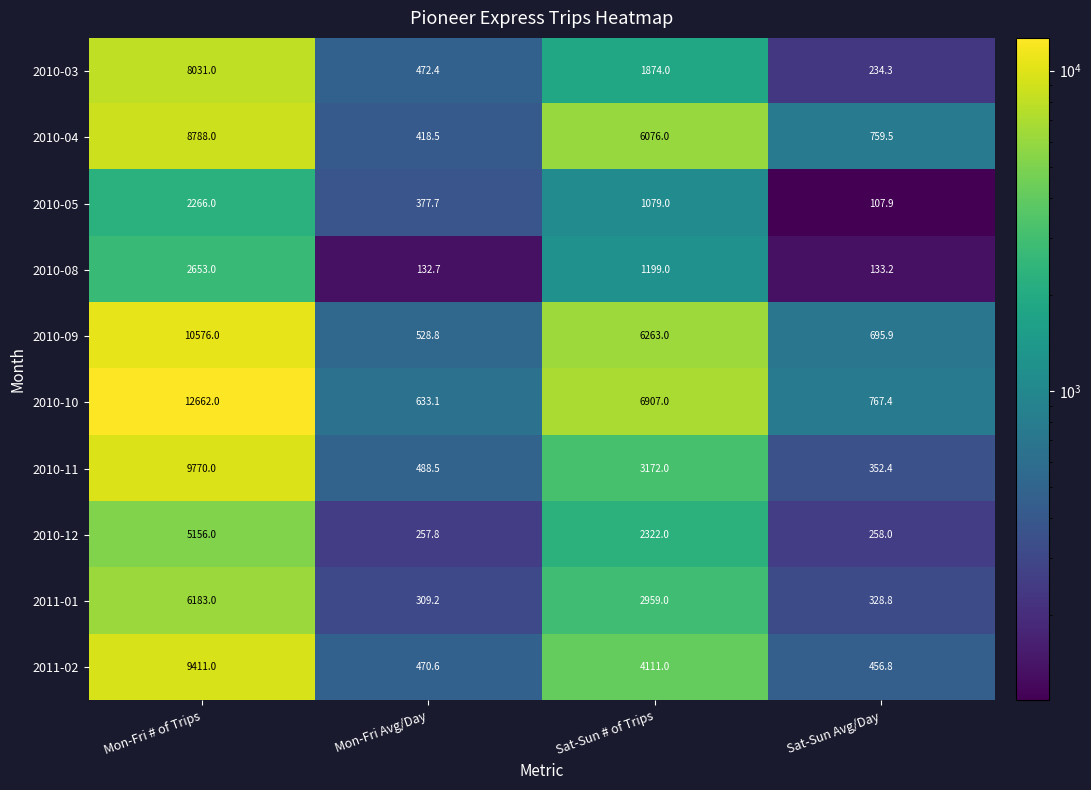

How many series are shown in this chart?

10